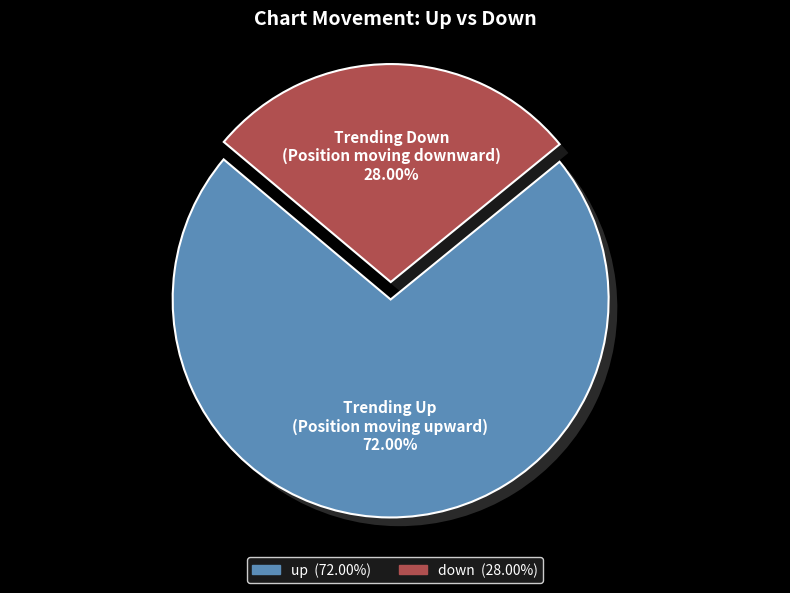

What is the largest slice in the pie chart?

up